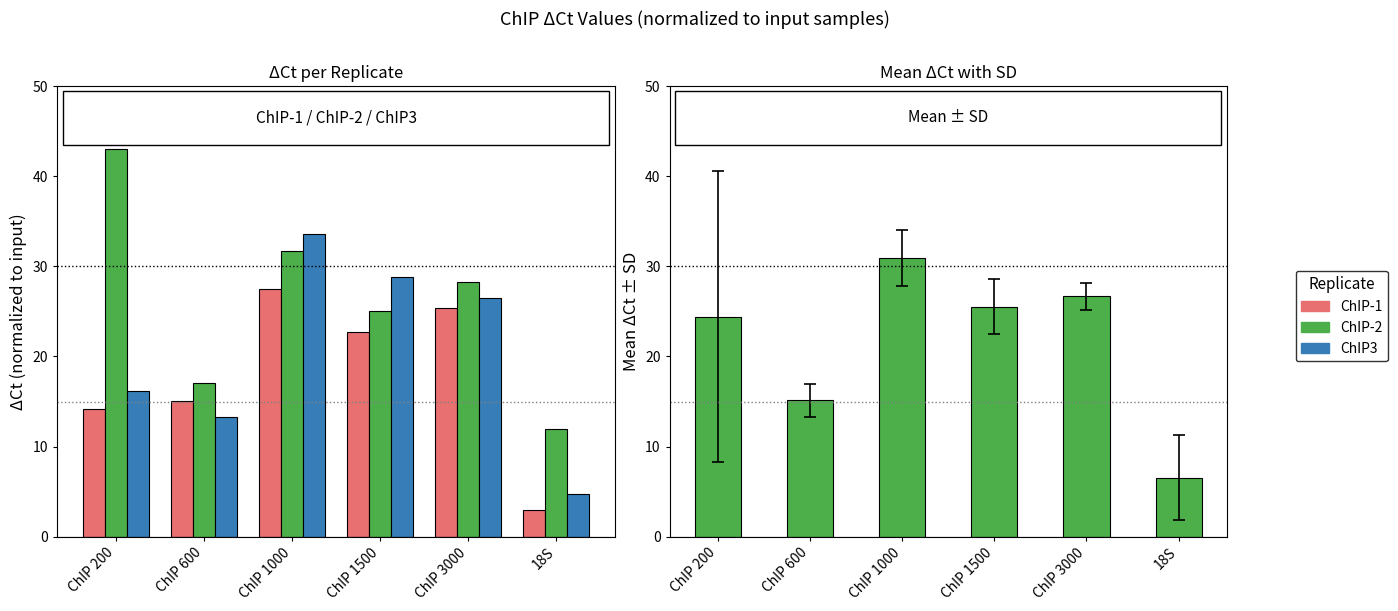

What is the sum of the ChIP3 values at ChIP 200 and ChIP 600?

29.5